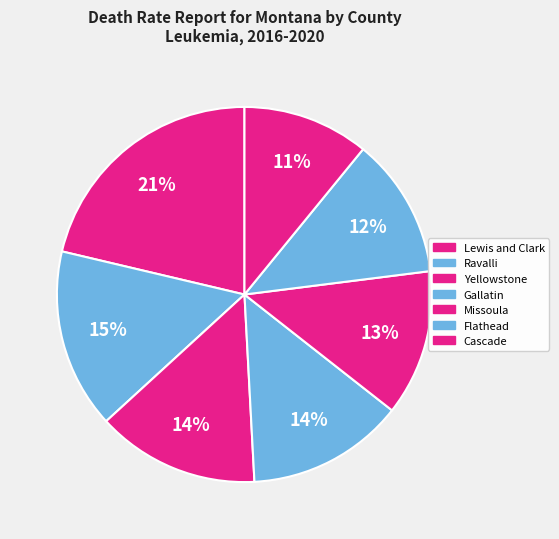

Count the number of slices in the pie.

7